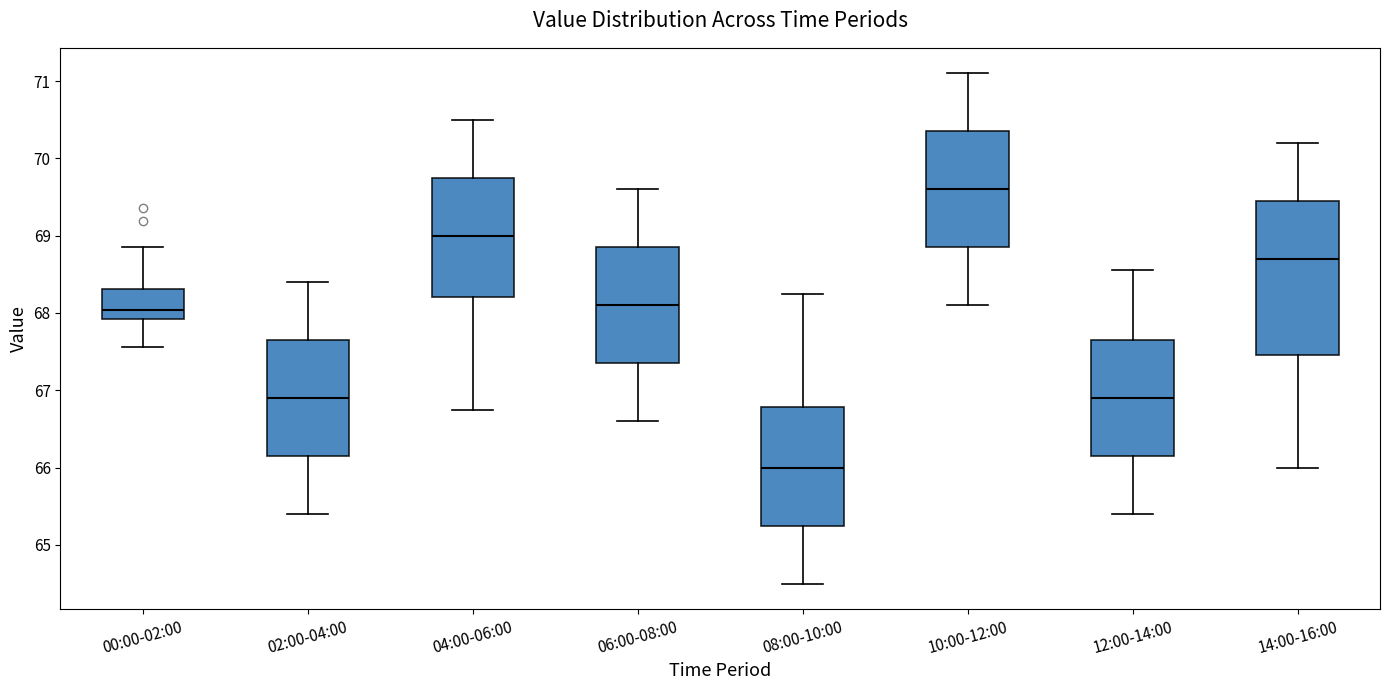

Which box's median line is the highest?

10:00-12:00